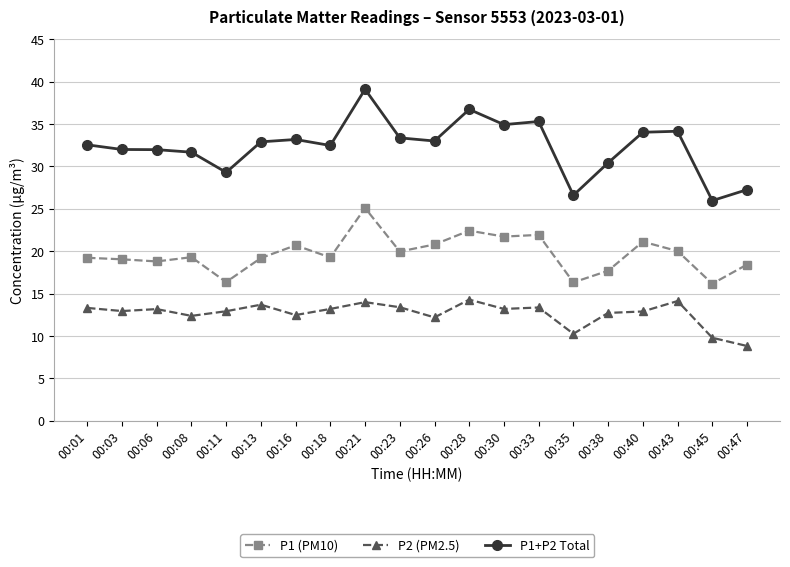

What is the maximum value shown in the chart?

39.1